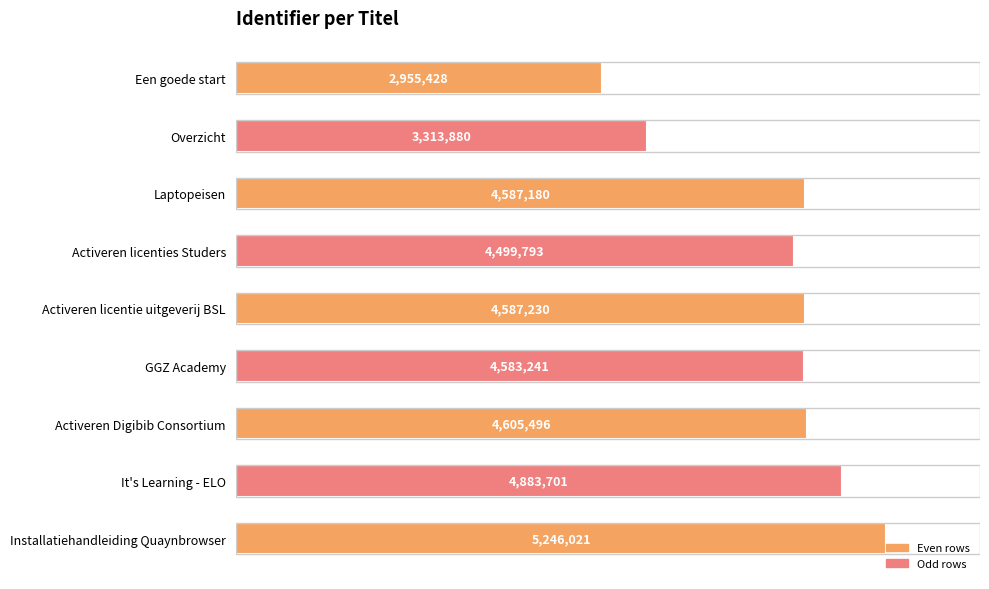

Are the bars grouped side by side (vs. stacked)?

No